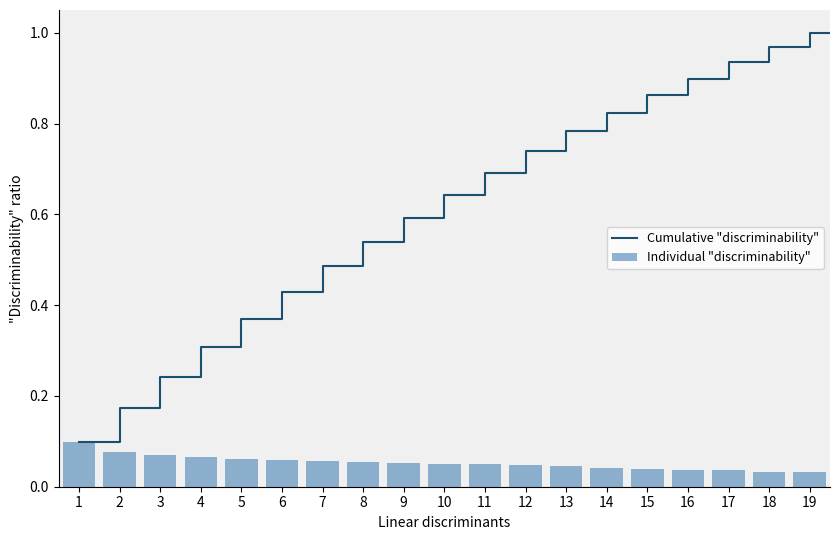

Reading left to right, transcribe all the data shown in this chart.

0.1	0.1	0.1	0.1	0.1	0.1	0.1	0.1	0.1	0.1	0.1	0.0	0.0	0.0	0.0	0.0	0.0	0.0	0.0